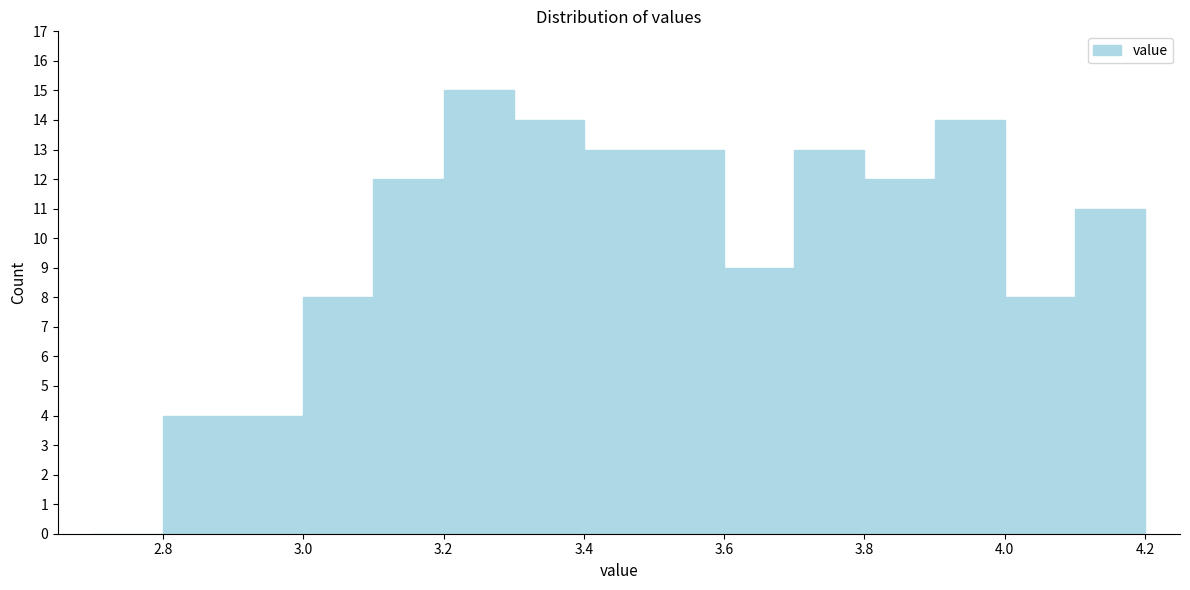

Reading left to right, transcribe this chart: for each bar, give the range it covers on the x-axis and its height. The values are not printed on the chart, so give them approximately, as read against the axis.

2.7 to 2.8: 0
2.8 to 2.9: 4
2.9 to 3.0: 4
3.0 to 3.1: 8
3.1 to 3.2: 12
3.2 to 3.3: 15
3.3 to 3.4: 14
3.4 to 3.5: 13
3.5 to 3.6: 13
3.6 to 3.7: 9
3.7 to 3.8: 13
3.8 to 3.9: 12
3.9 to 4.0: 14
4.0 to 4.1: 8
4.1 to 4.2: 11